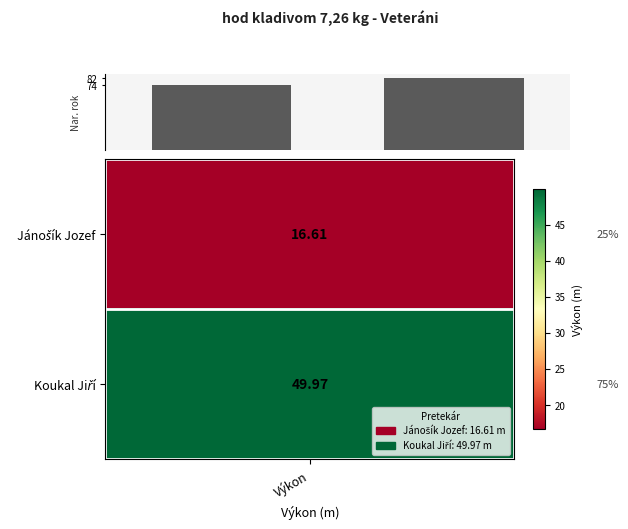

What is the value of the 2nd bar from the left?

82